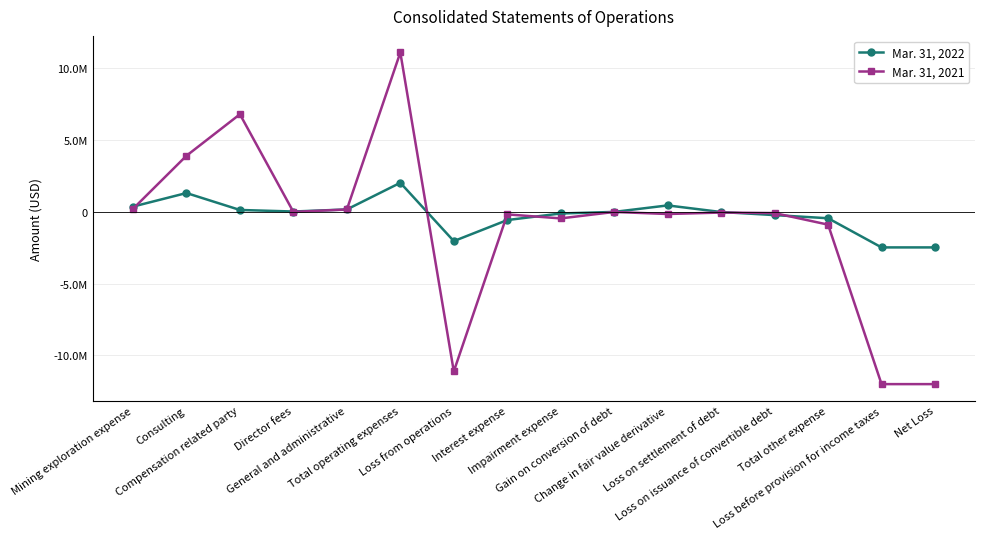

At which category is the sum across all series the highest?

Total operating expenses